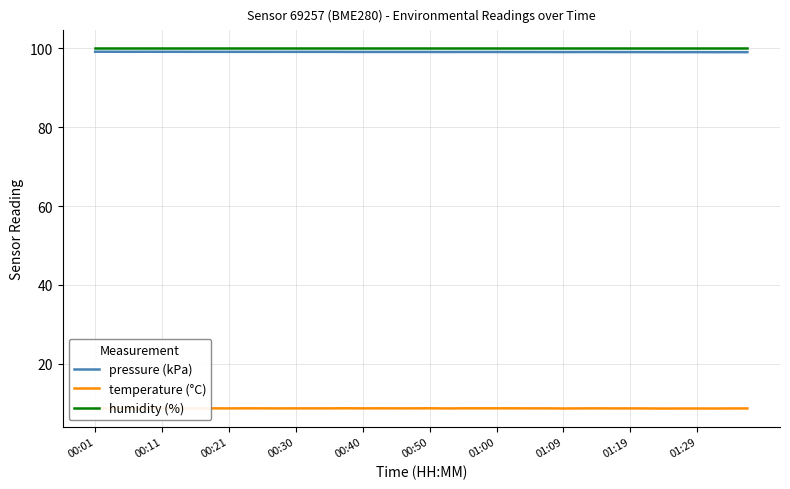

What is the smallest value displayed?

8.6